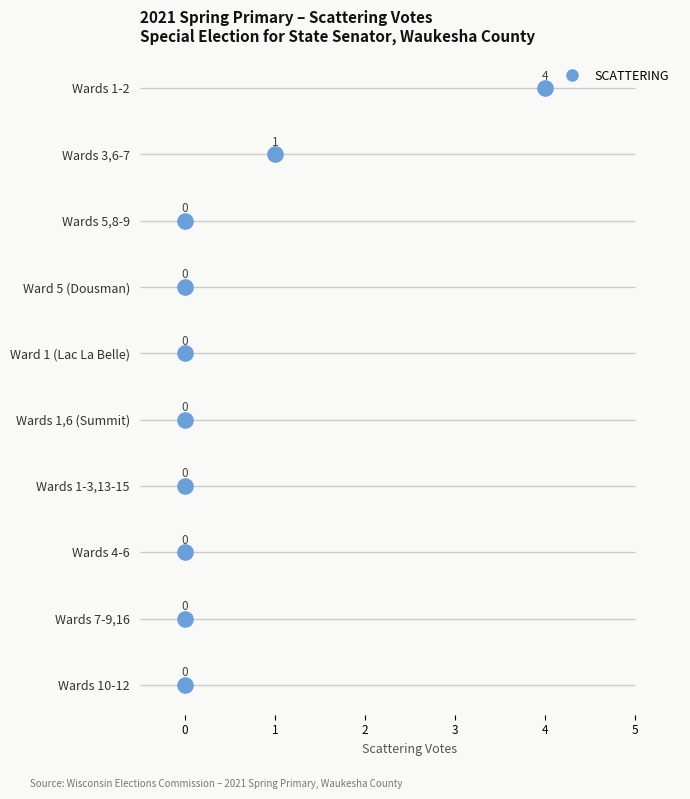

Between 5 and −1, which is larger?

5